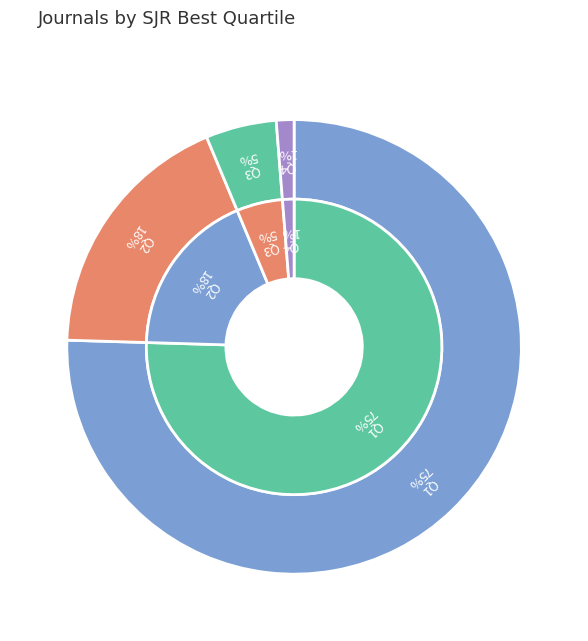

To the nearest percent, what is the combined percentage of Q3 and Q2?

23%